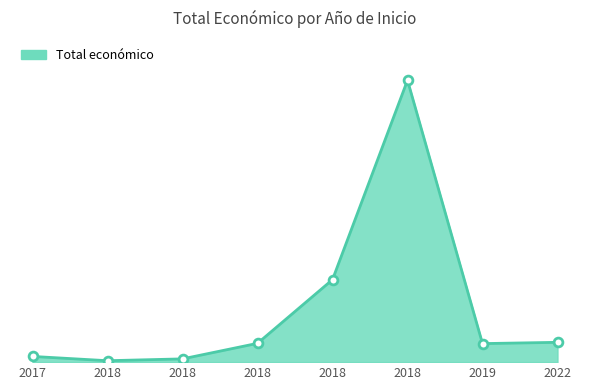

Approximately how many times larger is the value at 2022 compared to 2018?

6.1